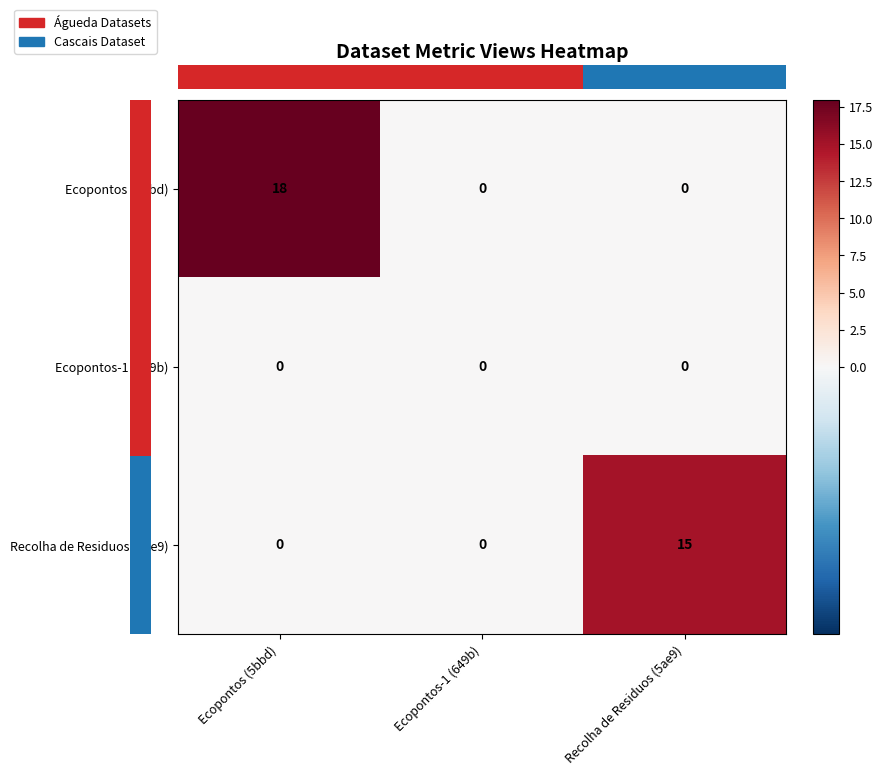

Which series has the widest spread of values?

Ecopontos (5bbd)